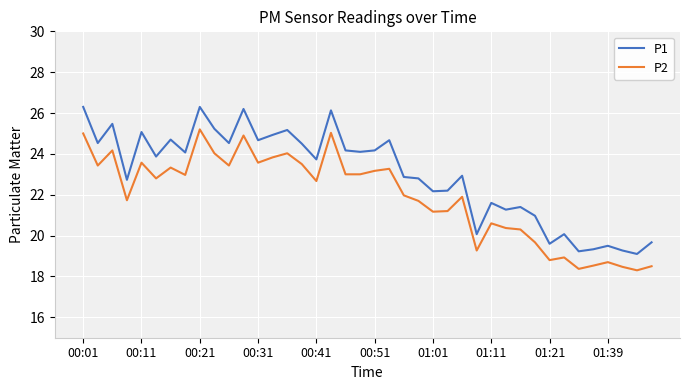

What is the difference between the maximum and minimum values in the P2 series?

6.9